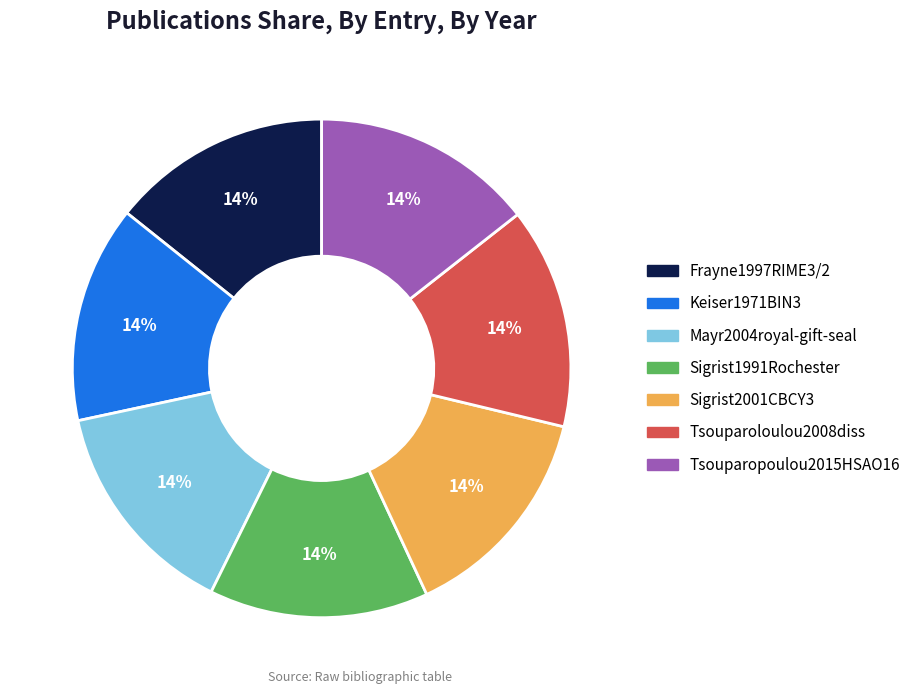

Does any single category account for the majority?

No